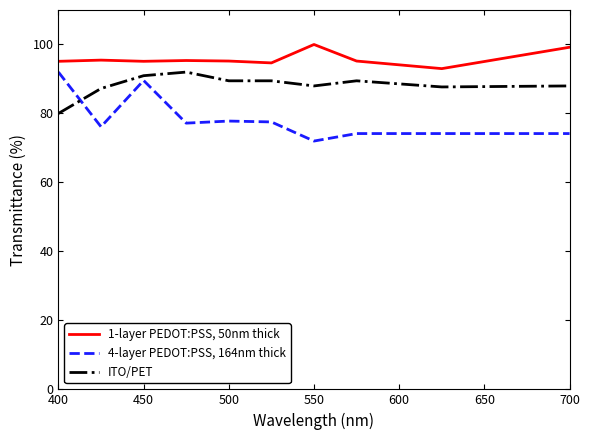

Which series has the largest range (max minus min)?

4-layer PEDOT:PSS, 164nm thick